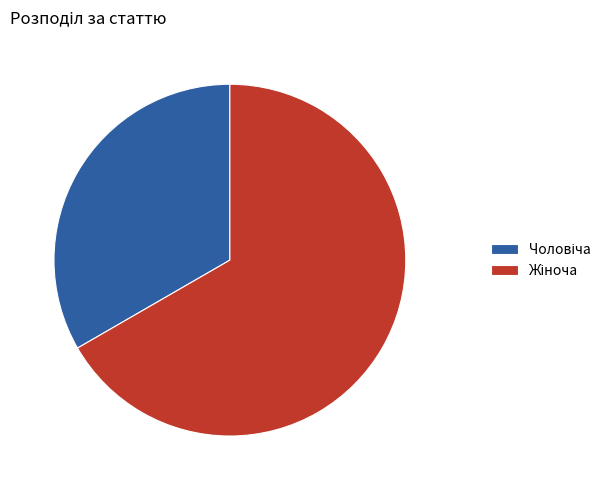

Is there a majority slice in this chart?

Yes